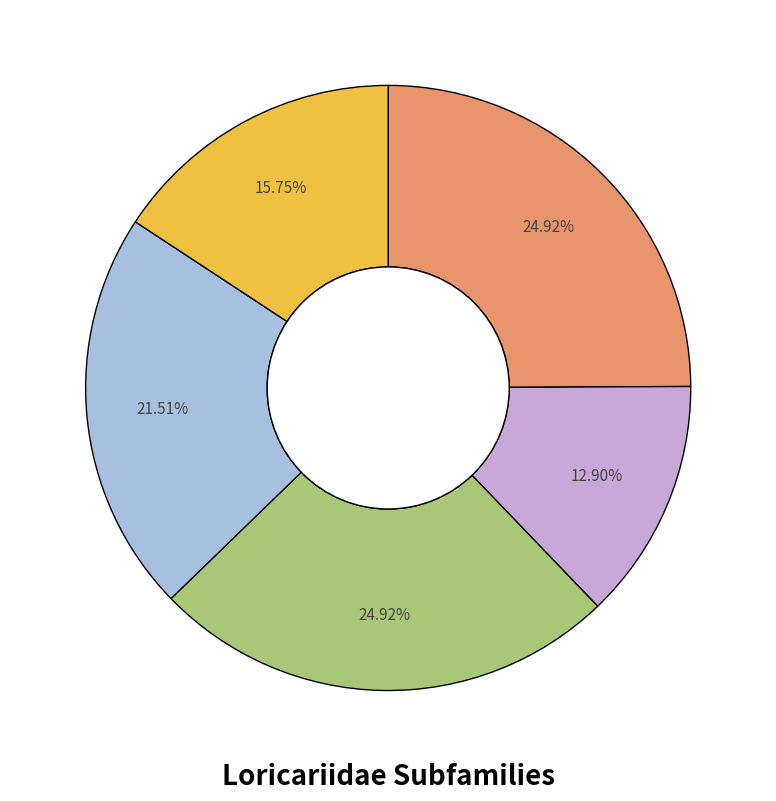

Is there a majority slice in this chart?

No